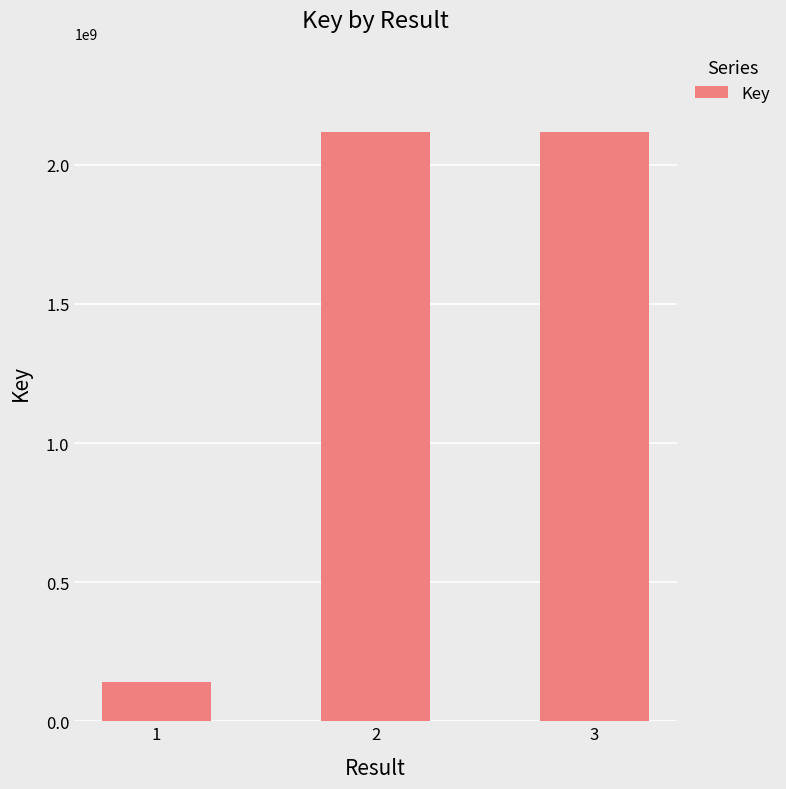

What is the minimum value shown in the chart?

140705109